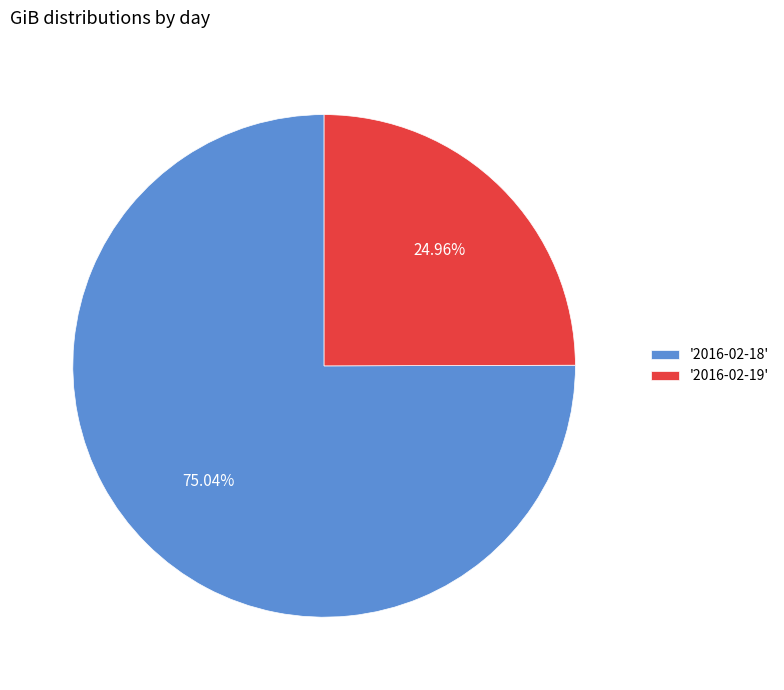

Count the number of slices in the pie.

2